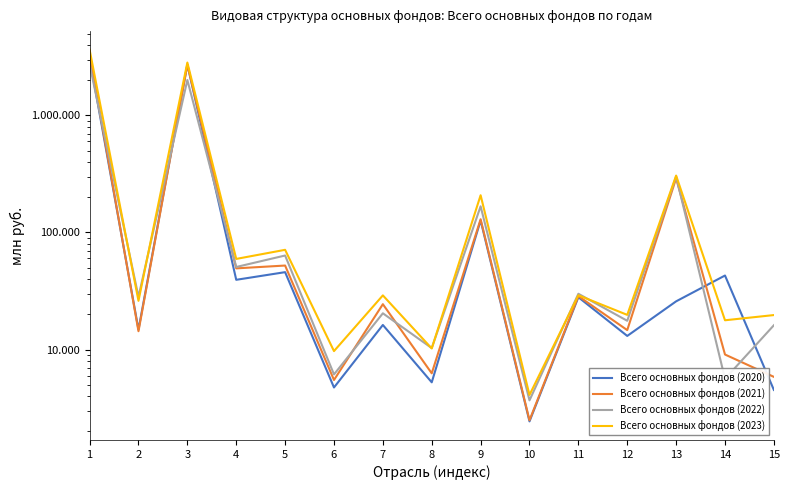

At which category does the chart reach its peak across all series?

1